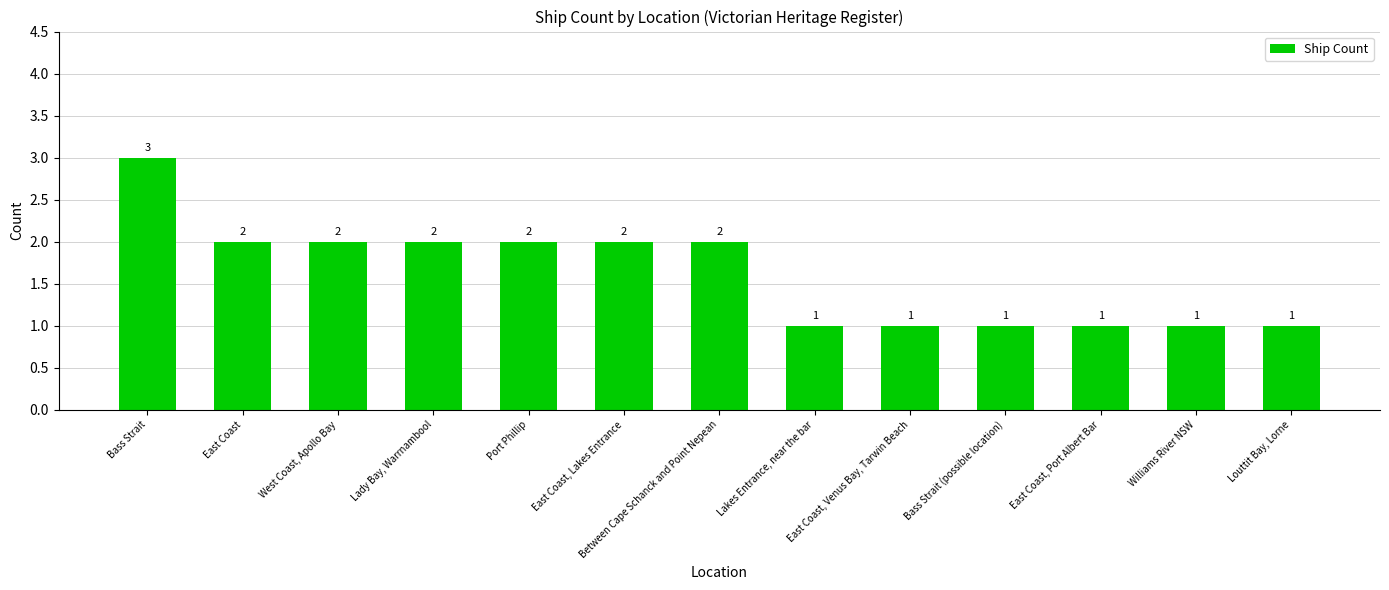

At which category does the chart reach its peak across all series?

Bass Strait